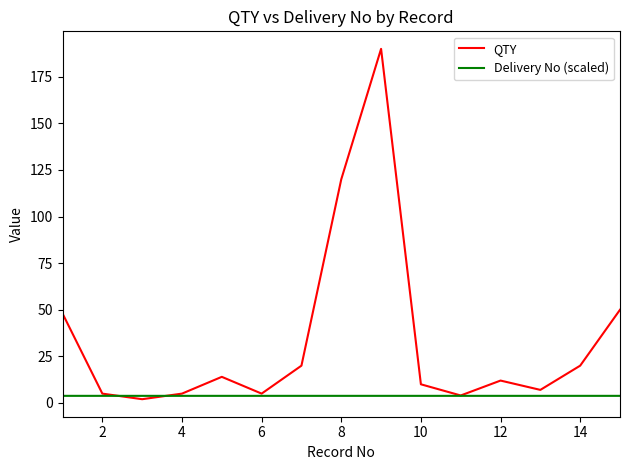

Count the number of categories in the chart.

15